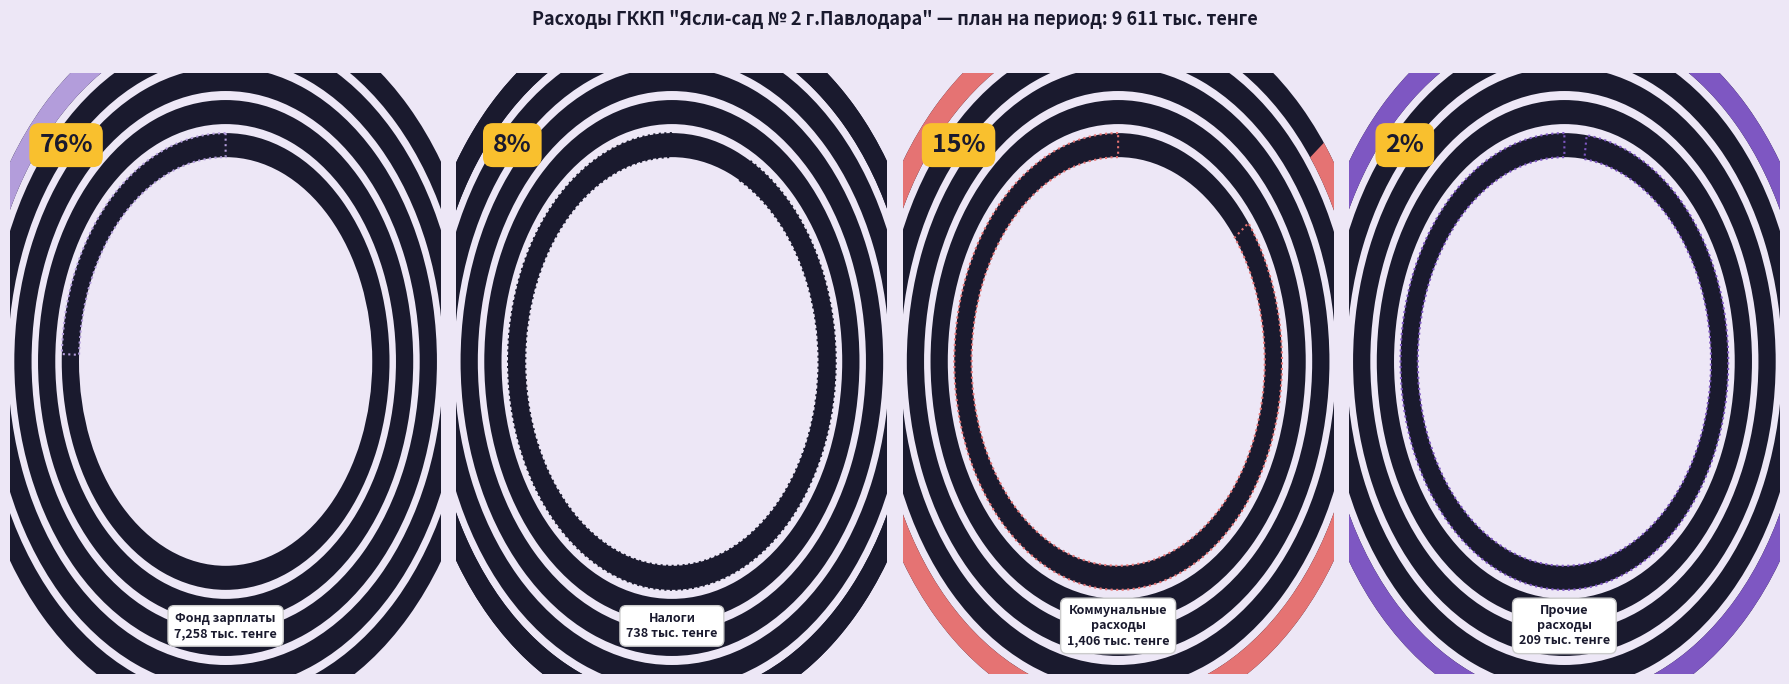

How many segments does this pie chart have?

4